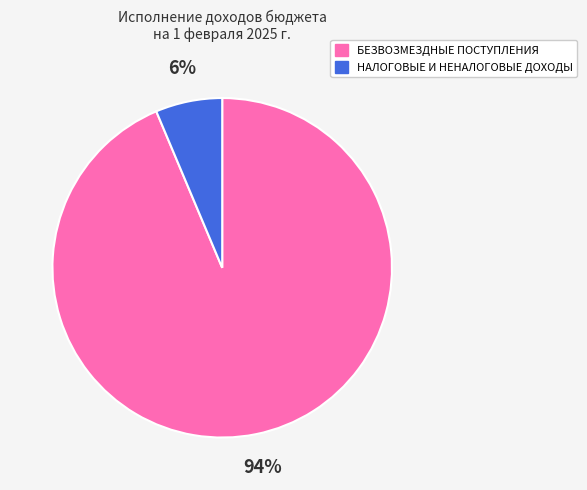

To the nearest percent, what is the combined percentage of БЕЗВОЗМЕЗДНЫЕ ПОСТУПЛЕНИЯ and НАЛОГОВЫЕ И НЕНАЛОГОВЫЕ ДОХОДЫ?

100%